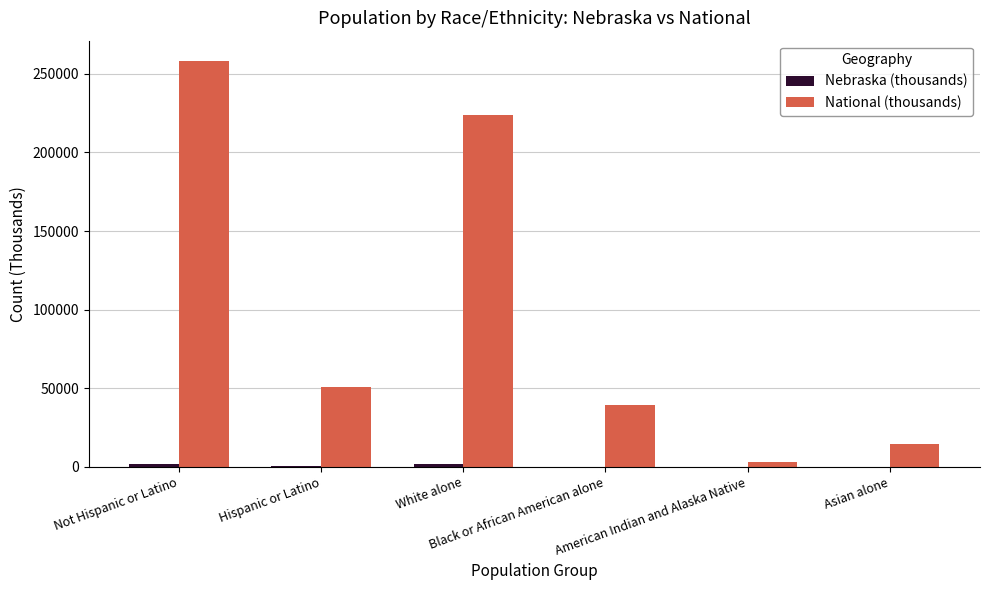

Which series has the largest total across all categories?

National (thousands)